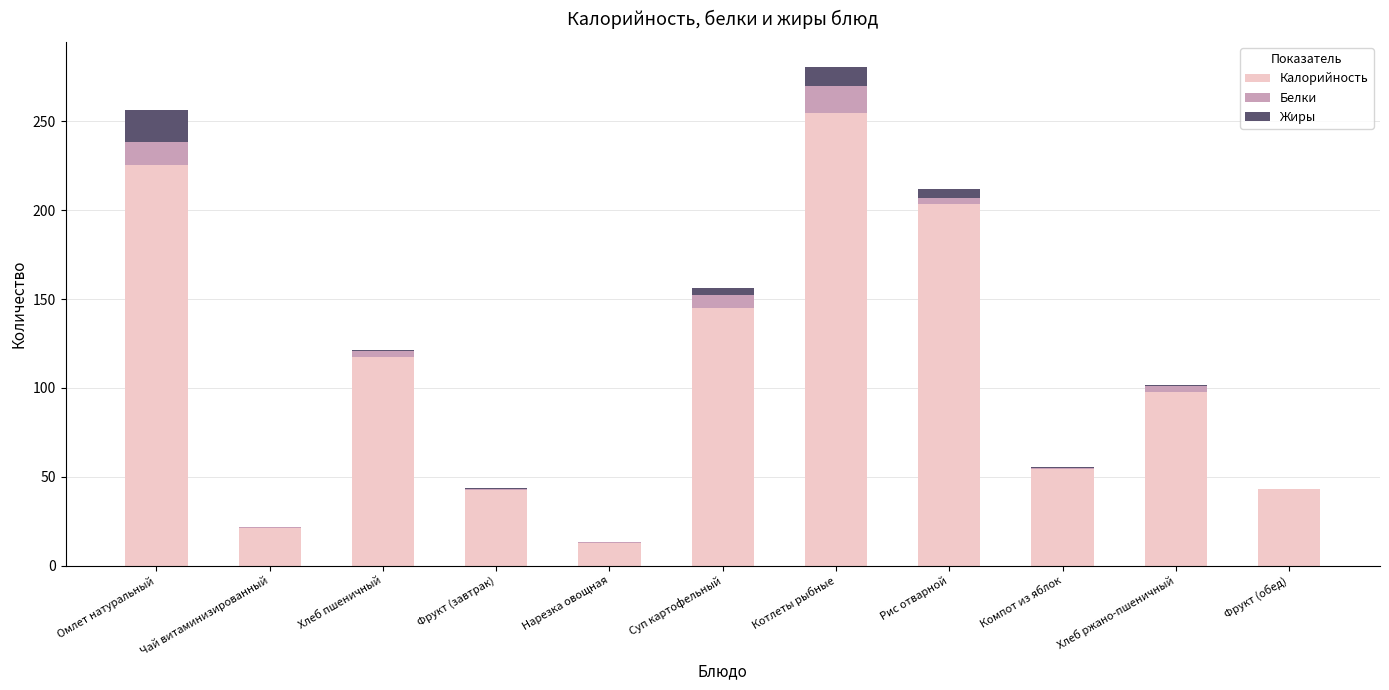

True or false: Калорийность has a value of 198.3 at Суп картофельный.

False